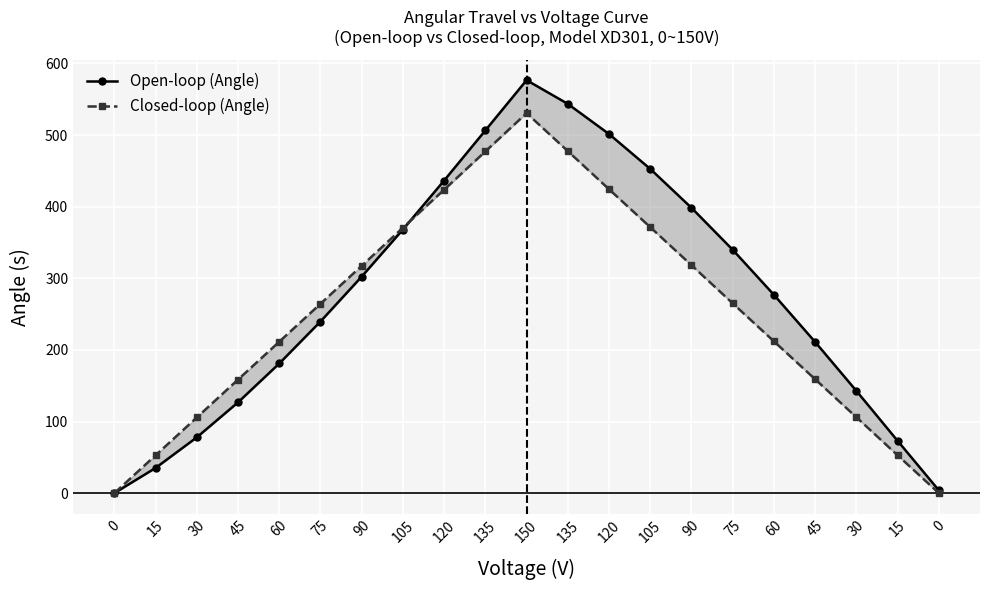

What is the average value of the Closed-loop (Angle) series?

252.4